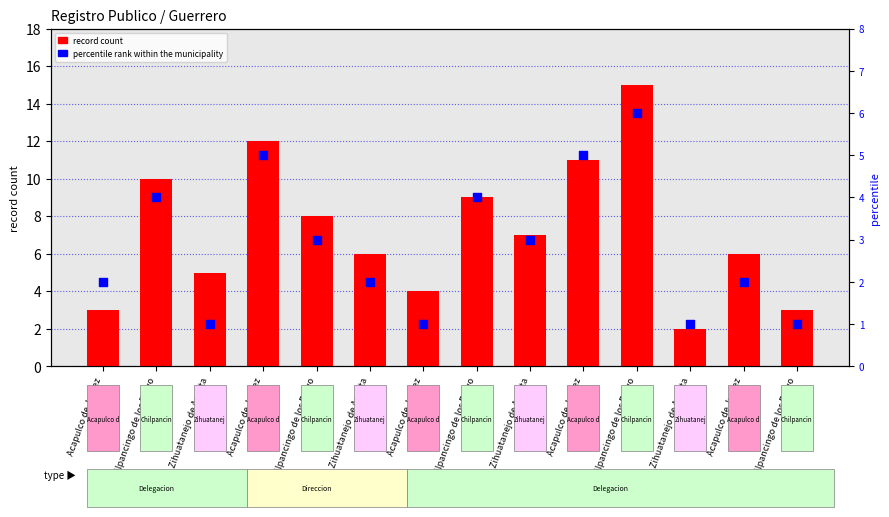

Which series contains the highest Y value?

record count